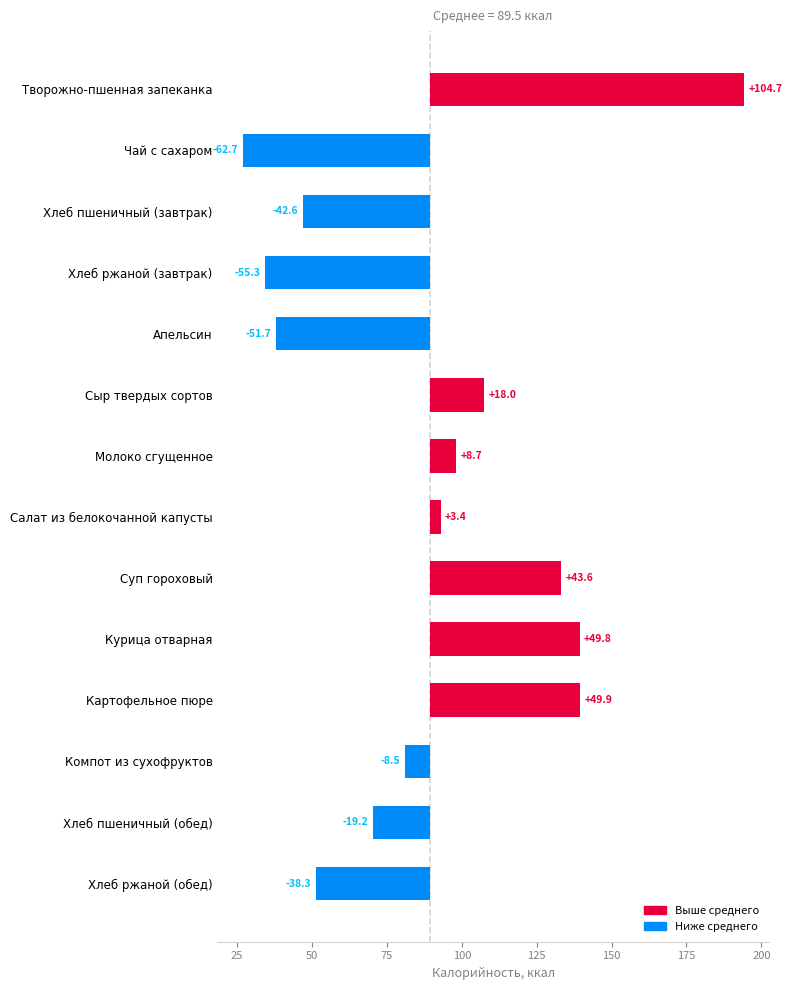

Does the chart contain stacked bars?

No